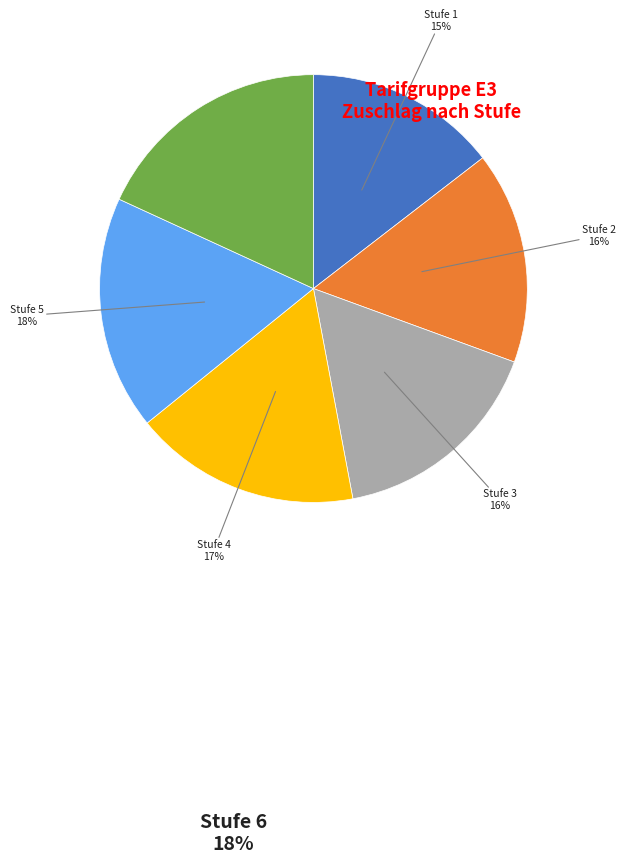

How many segments does this pie chart have?

6